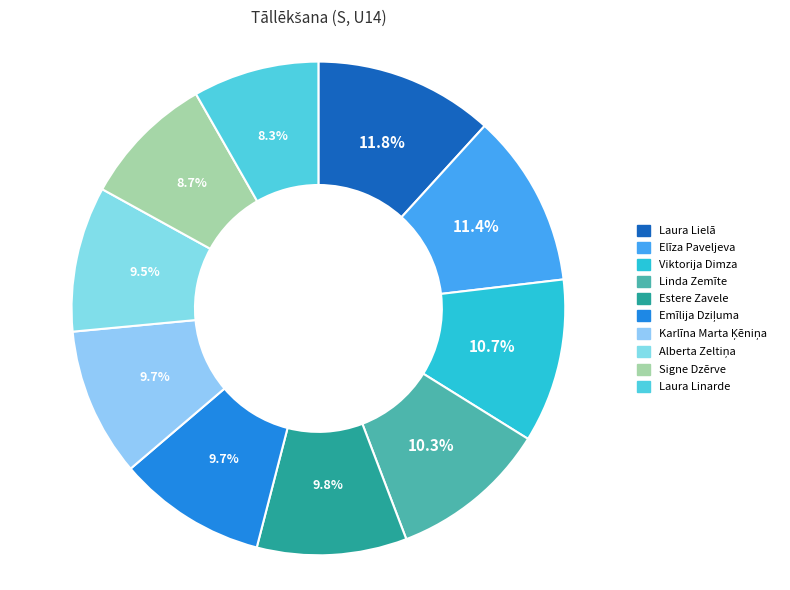

Approximately how many times larger is the value at Elīza Paveljeva compared to Karlīna Marta Ķēniņa?

1.2